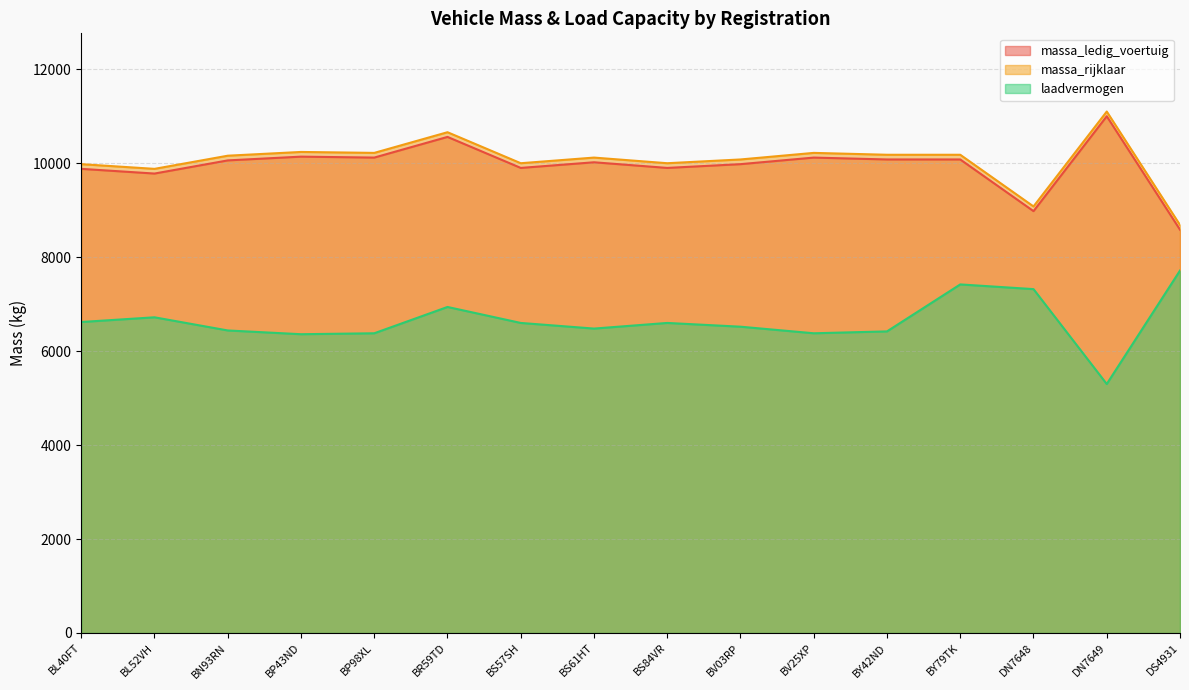

At which category does massa_rijklaar reach its first local valley?

BL52VH